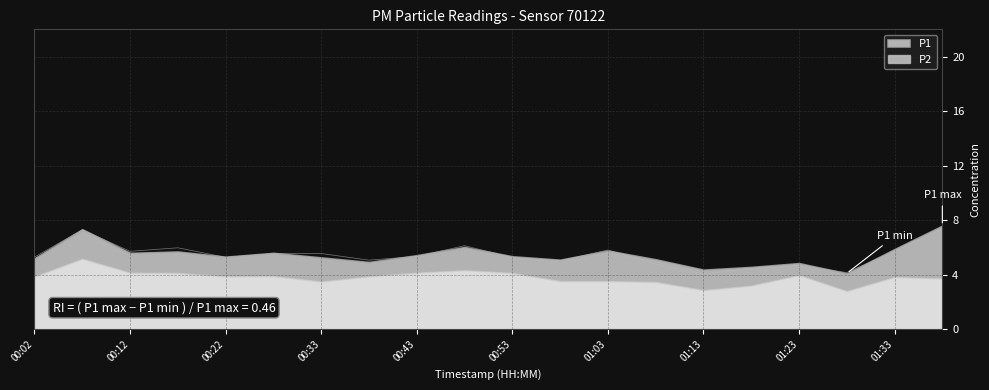

At which label does P2 reach its peak?

00:07